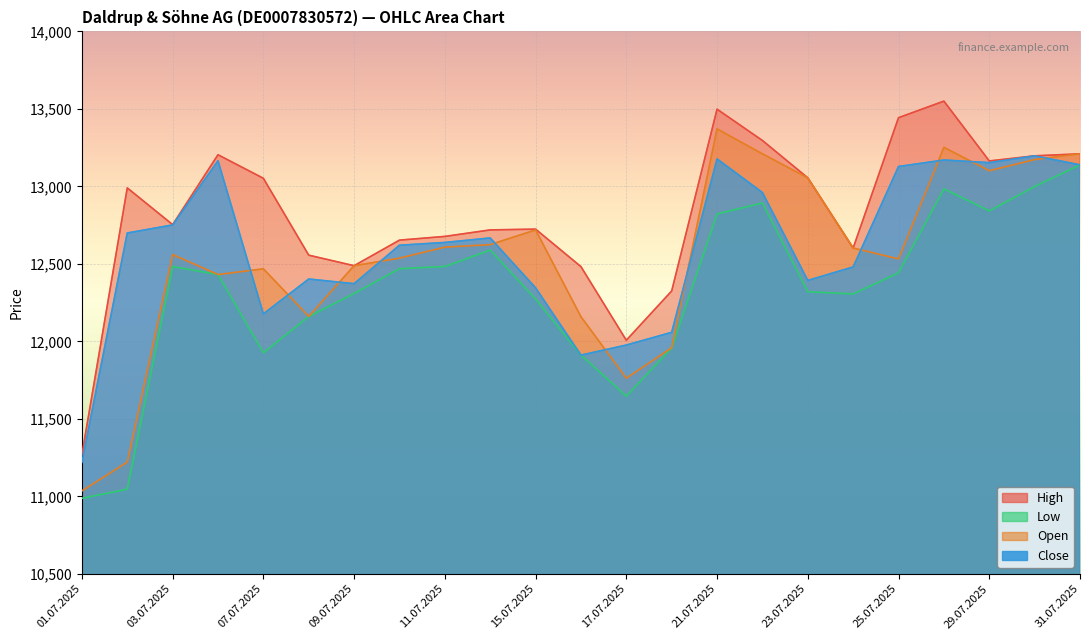

What are all the series names shown in the legend?

Open, High, Low, Close